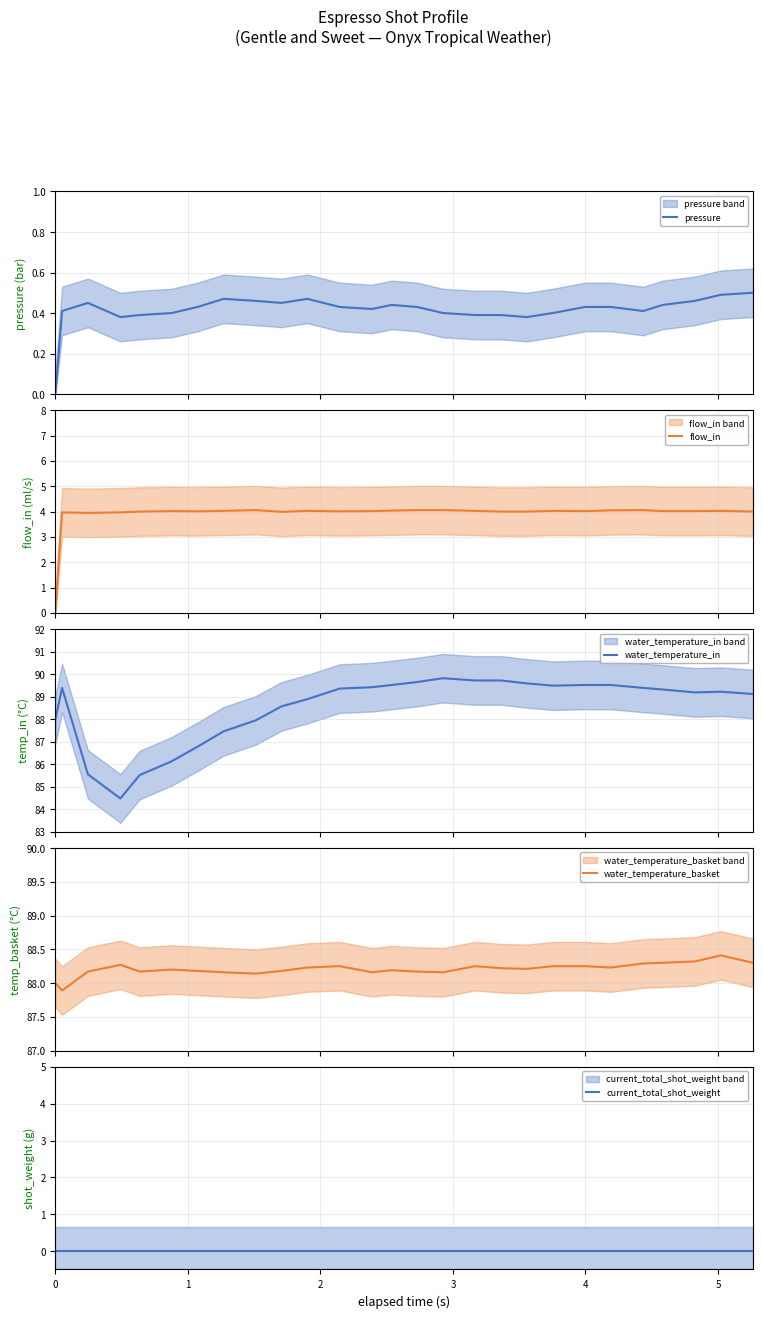

What is the maximum value for water_temperature_basket?

88.4